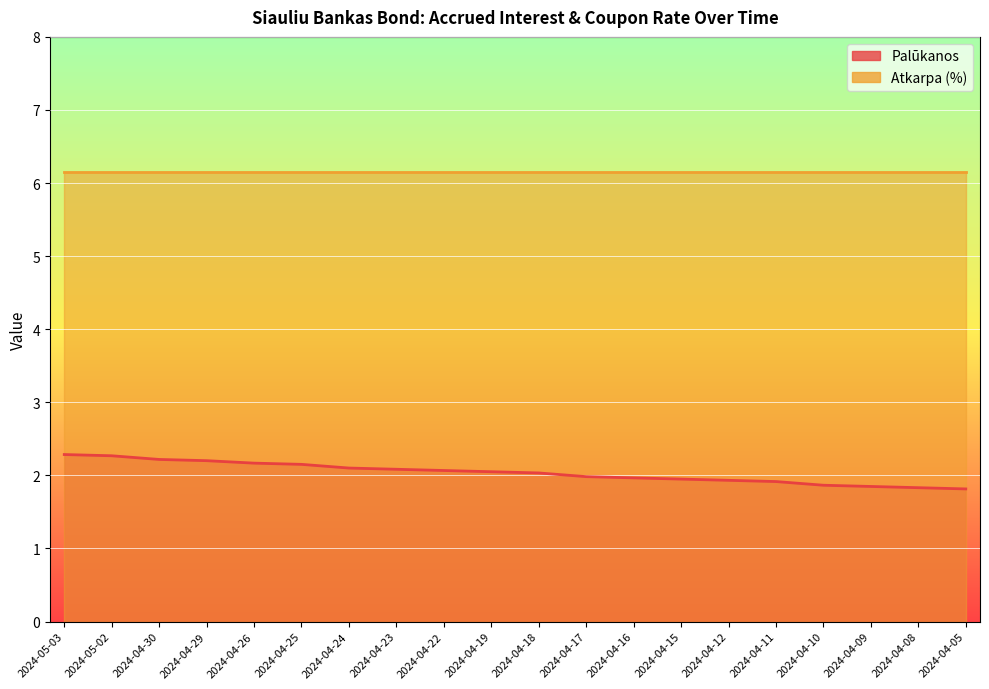

What is the ratio of the value at 2024-04-29 to the value at 2024-05-03?

1.0